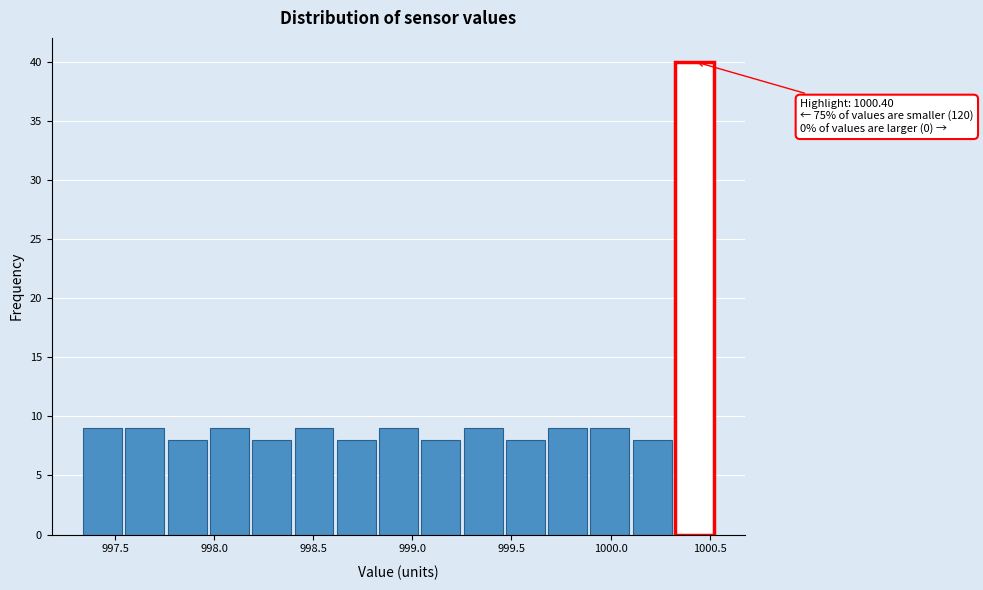

Over which range of the x-axis is the bar tallest?

1000.30 to 1000.55